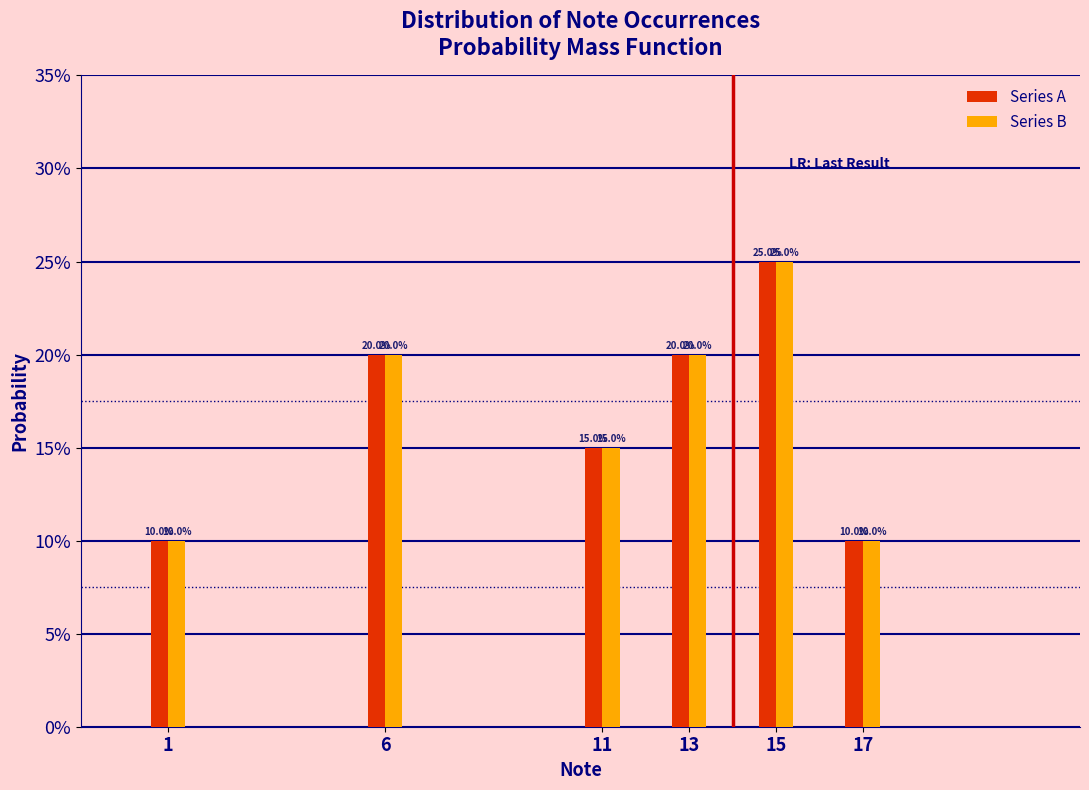

Does the chart contain any negative values?

No